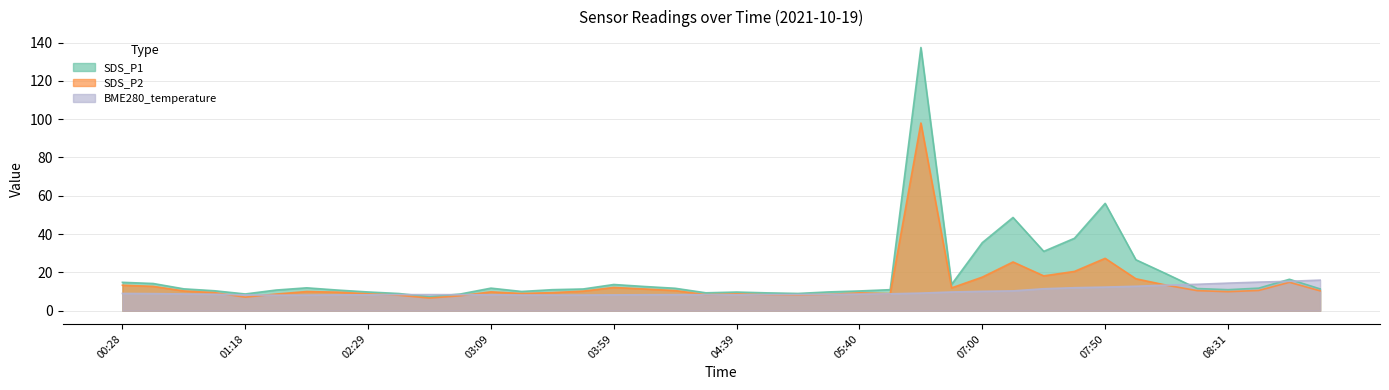

Which category has the lowest value in the SDS_P1 series?

02:49